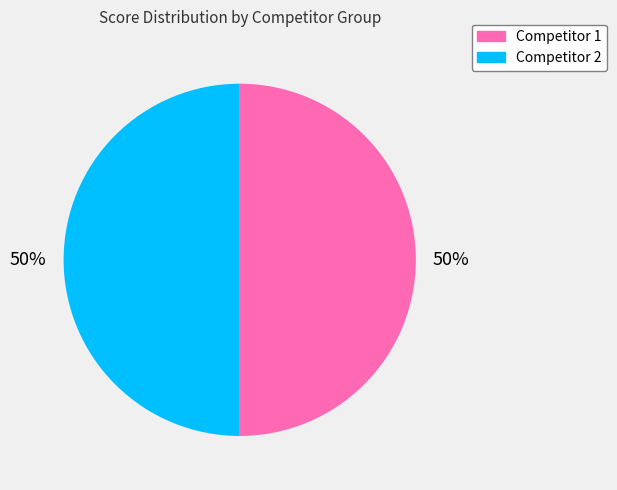

To the nearest percent, what is the average slice percentage?

50%